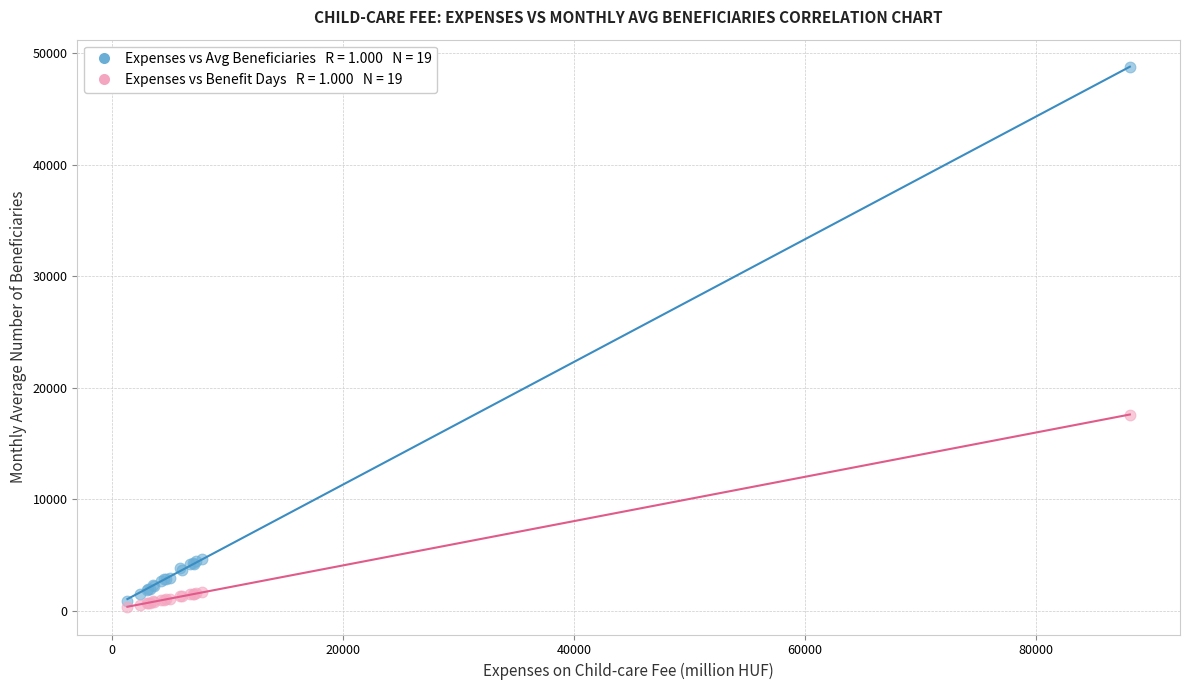

Across all series, what Y value is closest to 24537?

17603.4